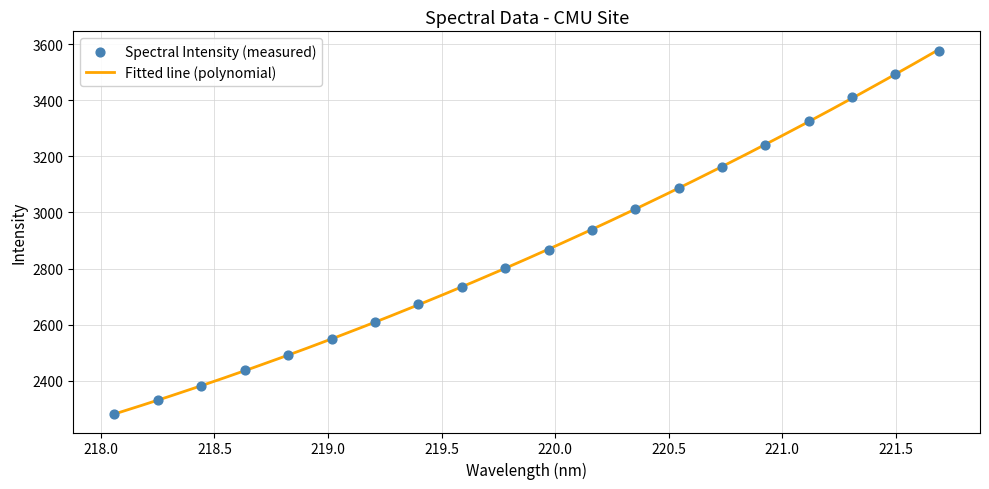

Approximately how many times larger is the value at 219.7801 compared to 221.3083?

0.8